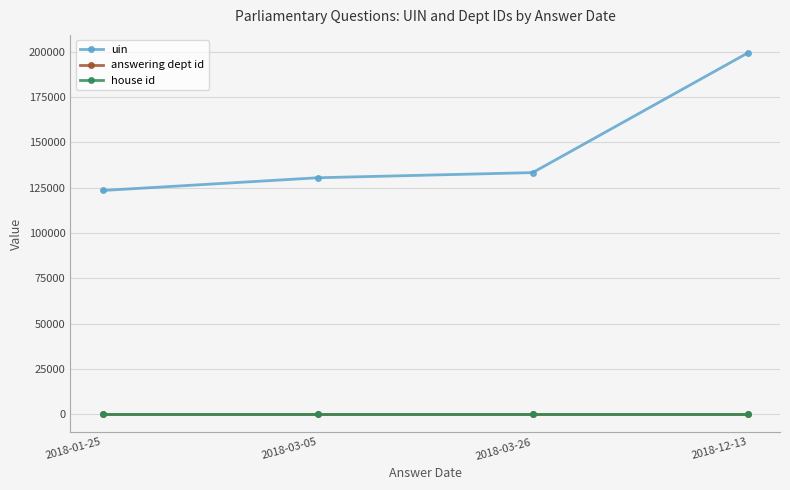

Is it true that house id equals 1 at 2018-03-05?

True